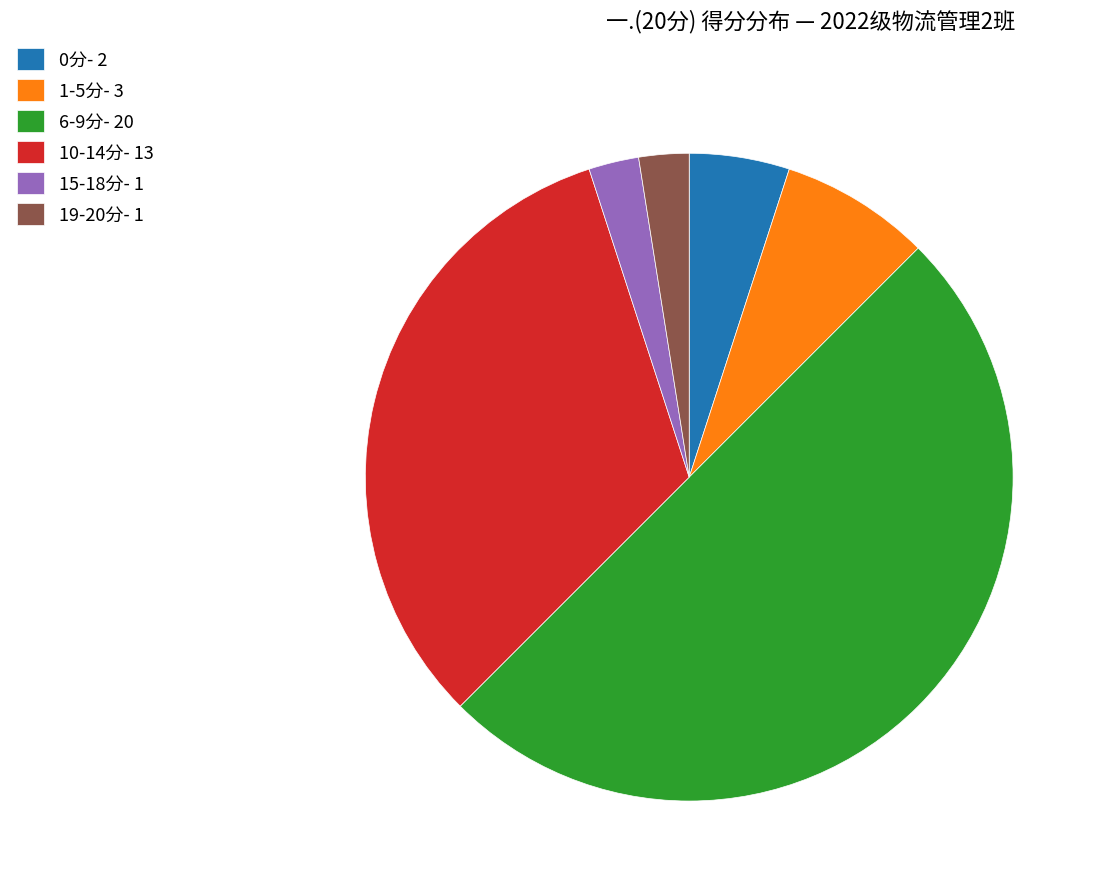

Which slice is the largest?

6-9分- 20